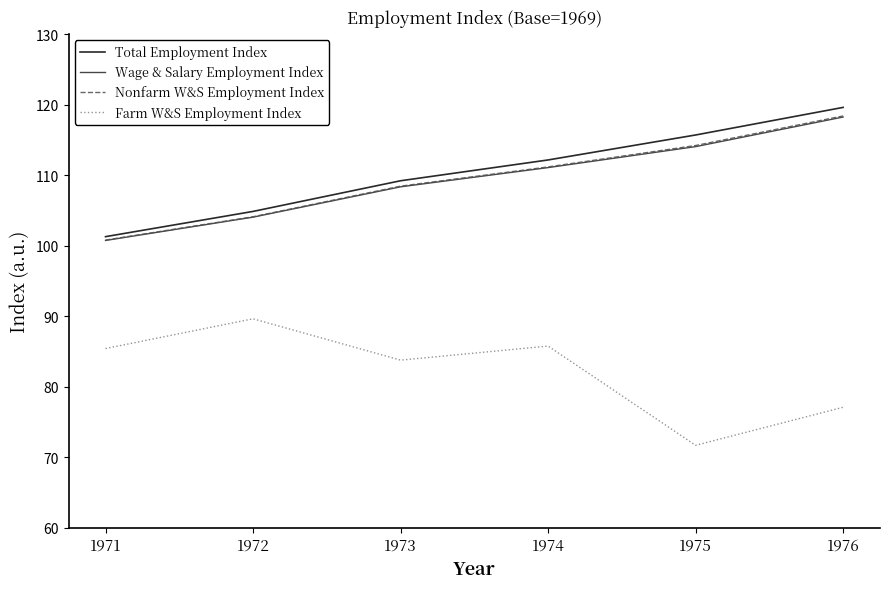

The Nonfarm W&S Employment Index series shows 100.8 at 1971. True or false?

True